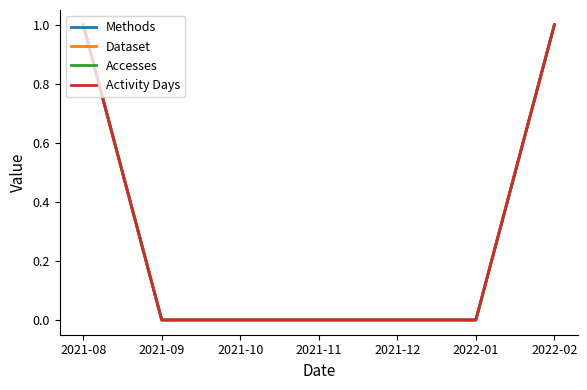

Which series has the largest range (max minus min)?

Methods